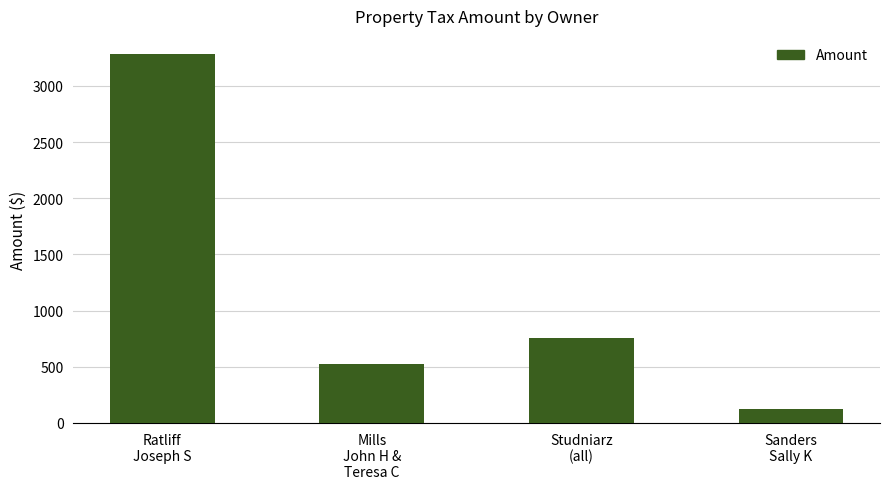

What is the smallest value displayed?

126.6